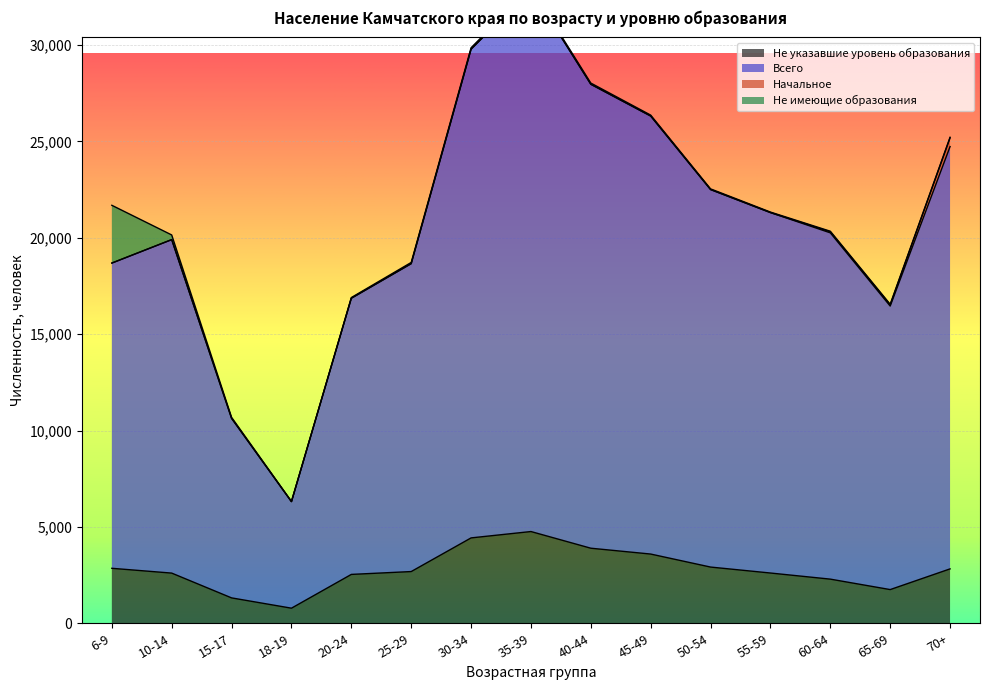

What is the total value across all series at 55-59?

23912